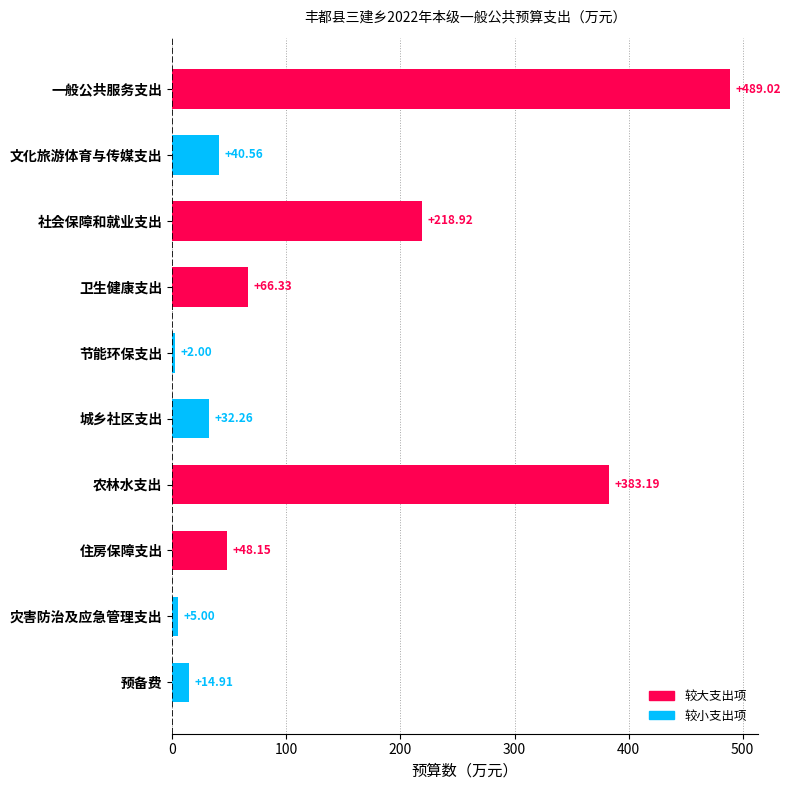

What is the label of the 2nd bar from the top?

文化旅游体育与传媒支出